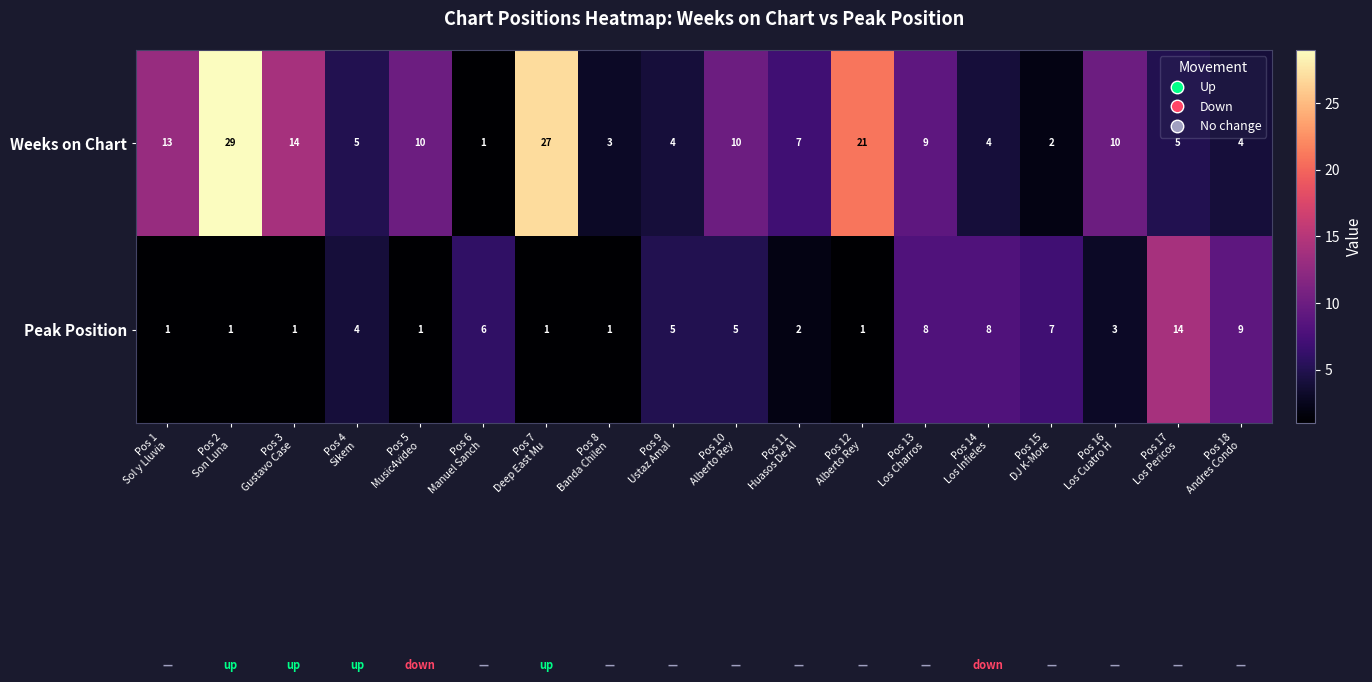

How many data points does each series have?

18